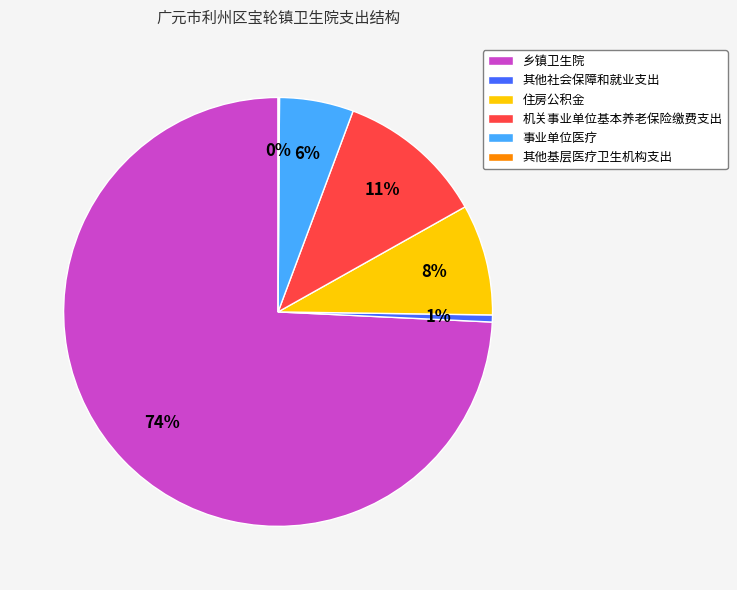

Which has a higher value, 住房公积金 or 其他社会保障和就业支出?

住房公积金